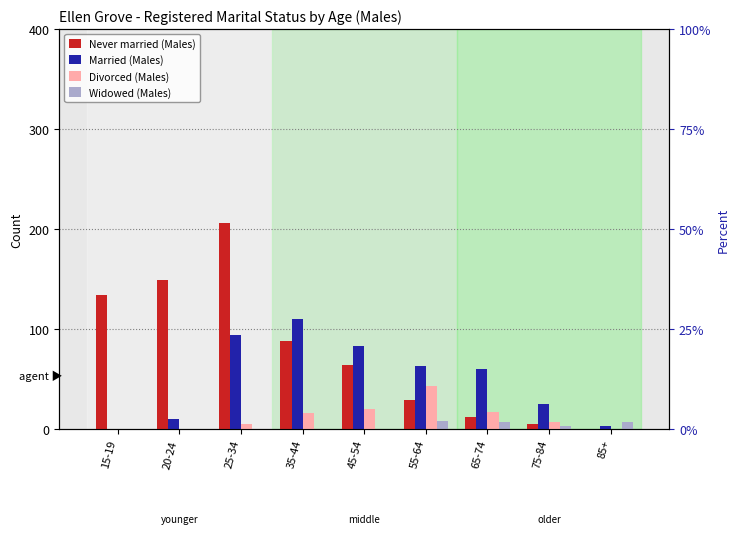

What is the value of the Married (Males) bar at the 5th from the left?

83